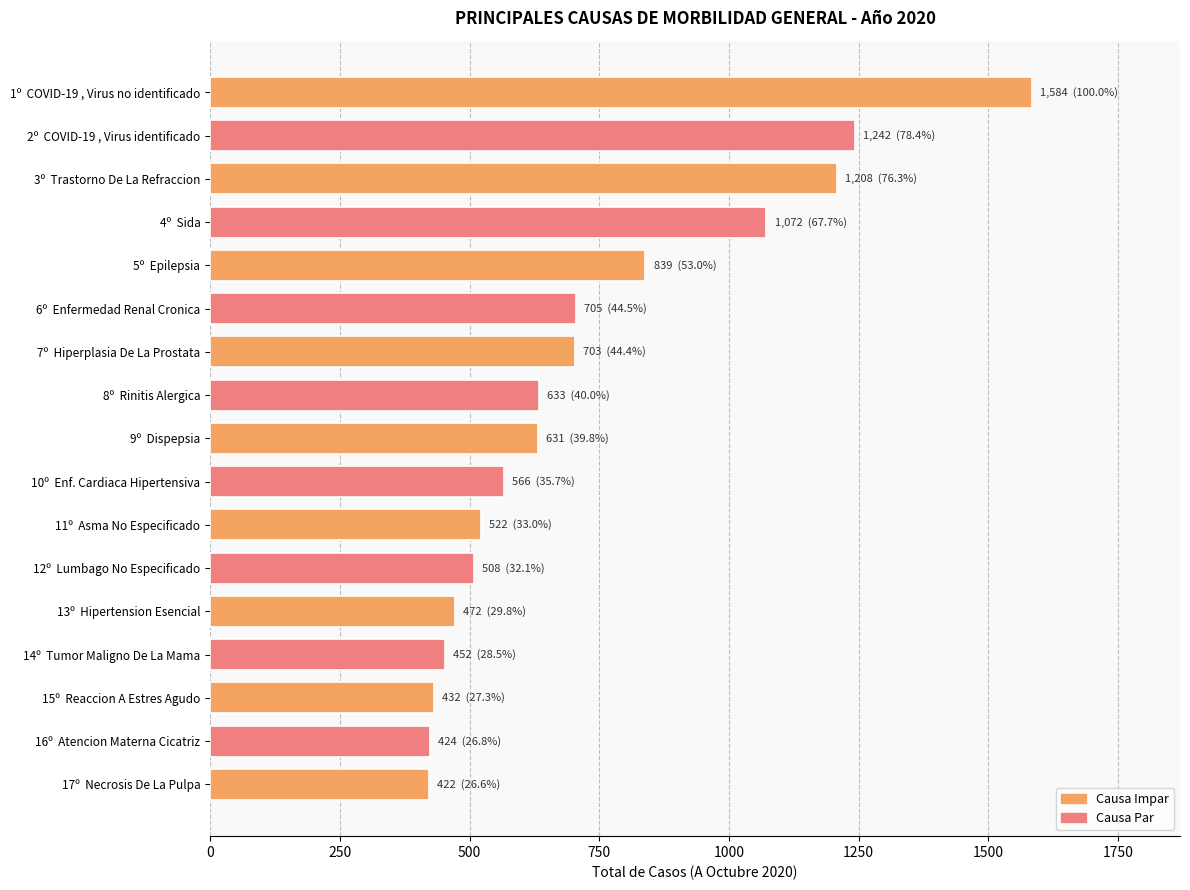

The value at 8º  Rinitis Alergica is 392. True or false?

False